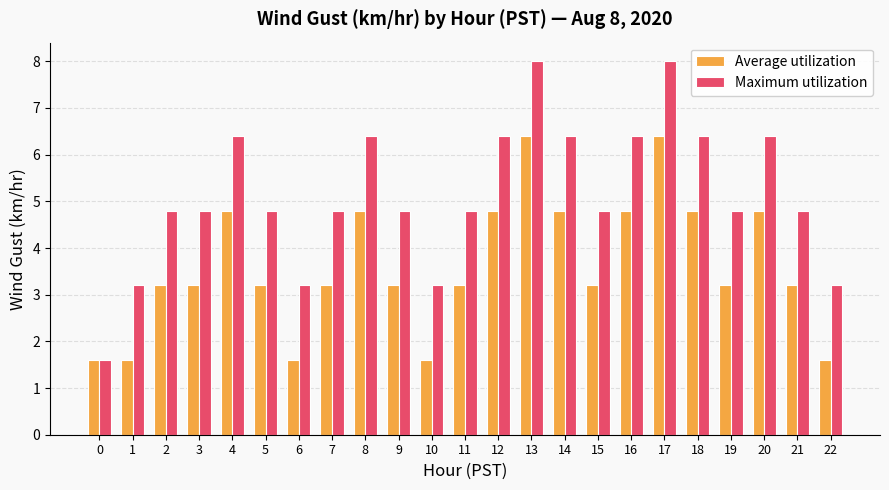

At how many categories does at least one series exceed 2?

22